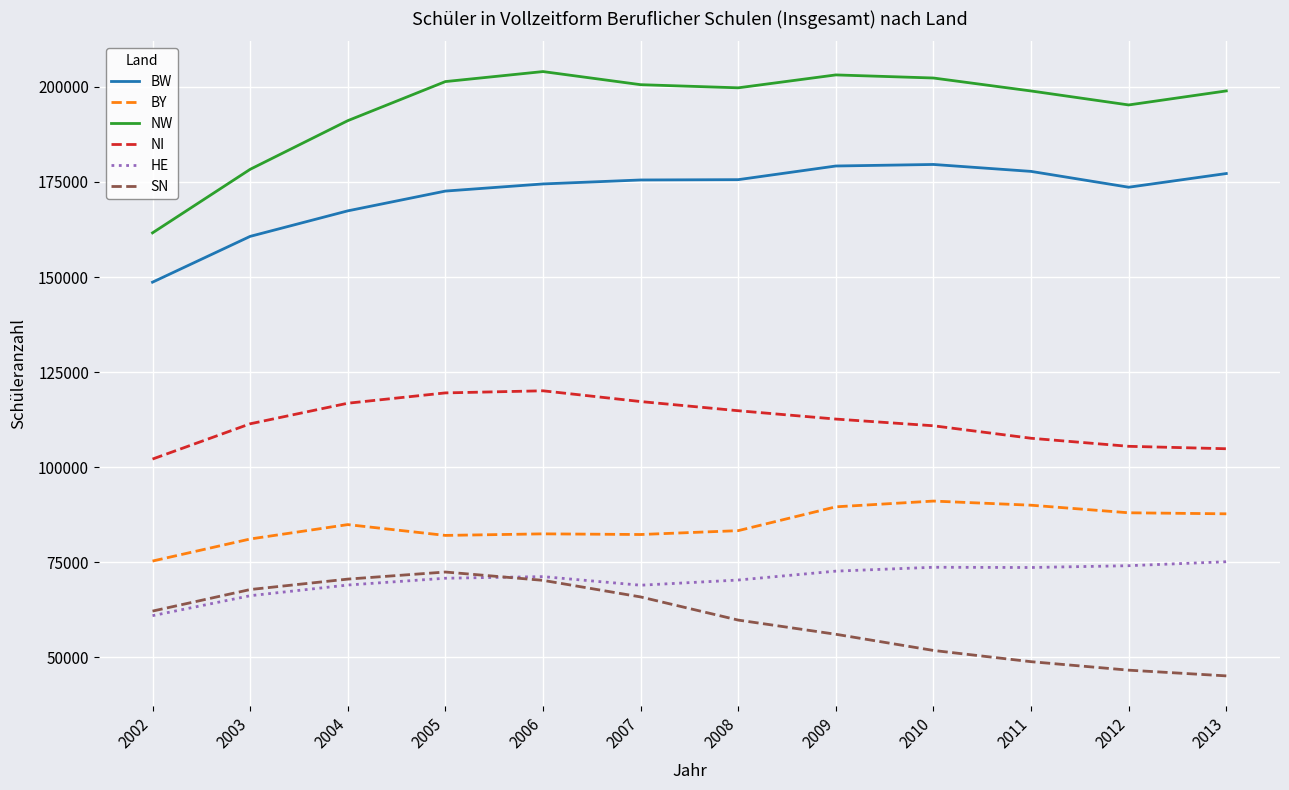

What is the approximate value of NI at 2009, to the nearest 100?

112700